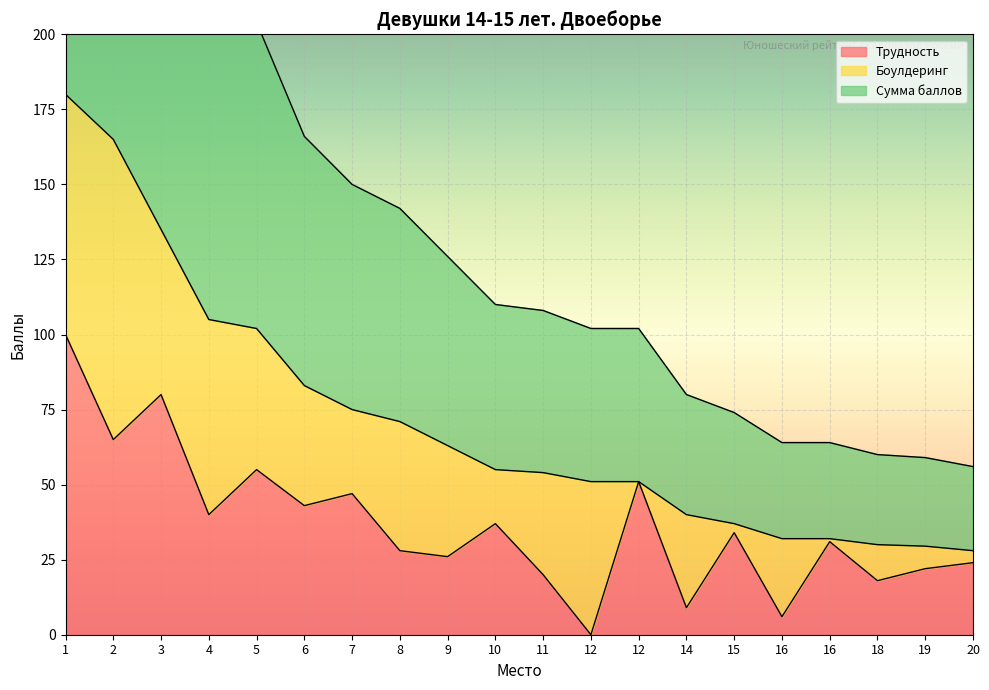

Between 8 and 9, which series saw the biggest shift?

Сумма баллов